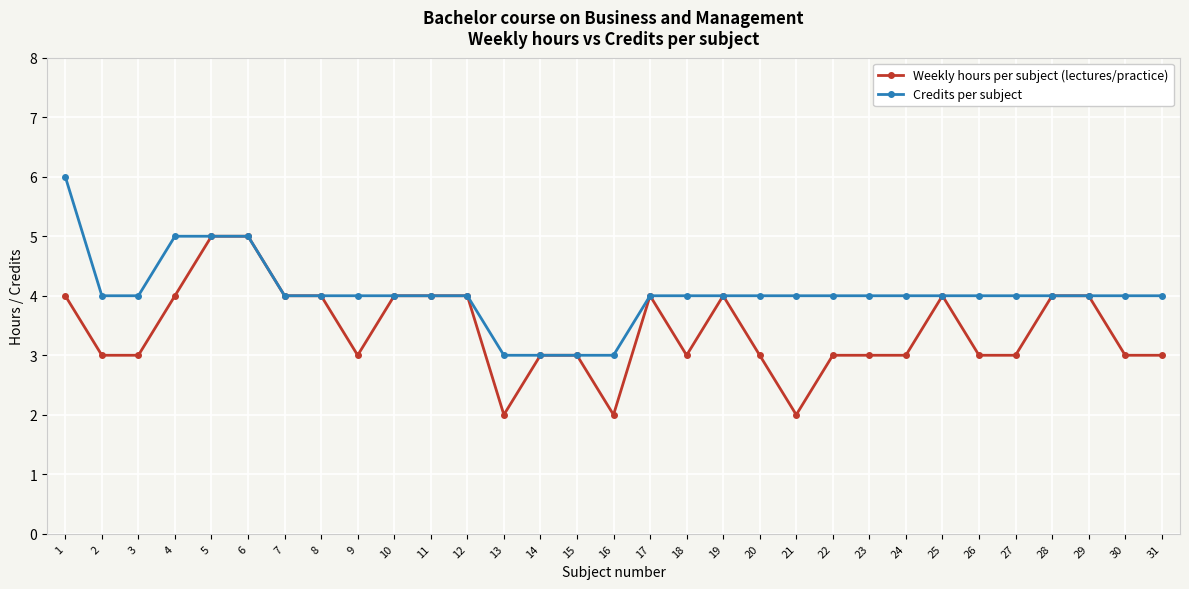

The value of Credits per subject at 9 is 4. True or false?

True